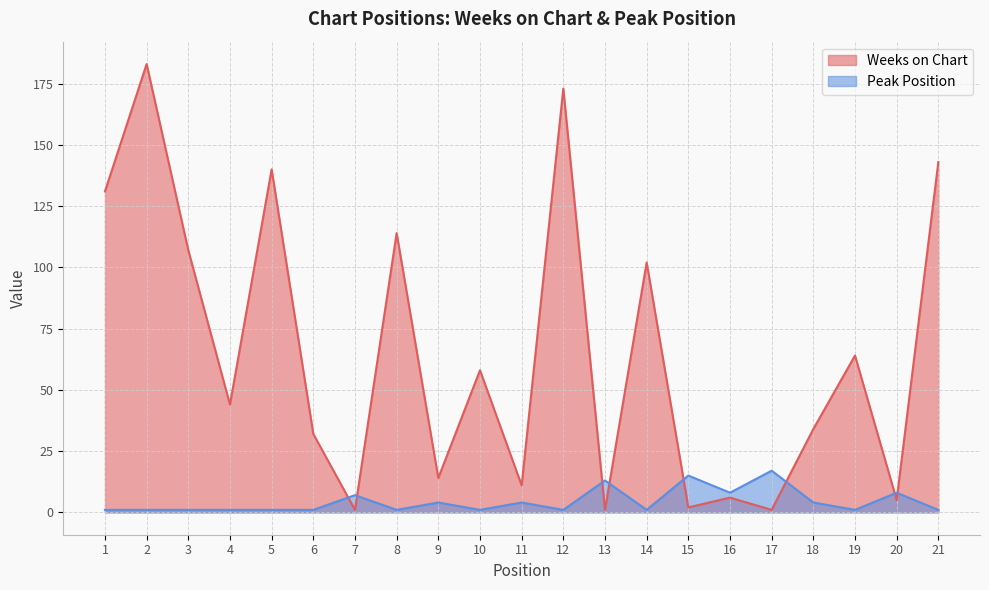

Reading left to right, list all the values displayed in this chart.

Weeks on Chart: 131	183	107	44	140	32	1	114	14	58	11	173	1	102	2	6	1	34	64	5	143
Peak Position: 1	1	1	1	1	1	7	1	4	1	4	1	13	1	15	8	17	4	1	8	1